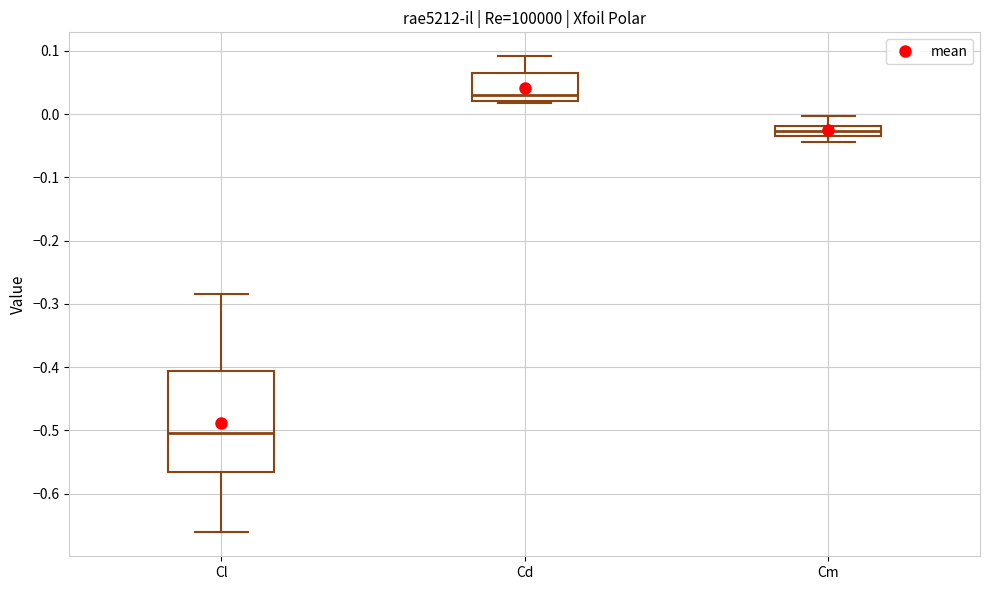

Which box has the highest median line?

Cd